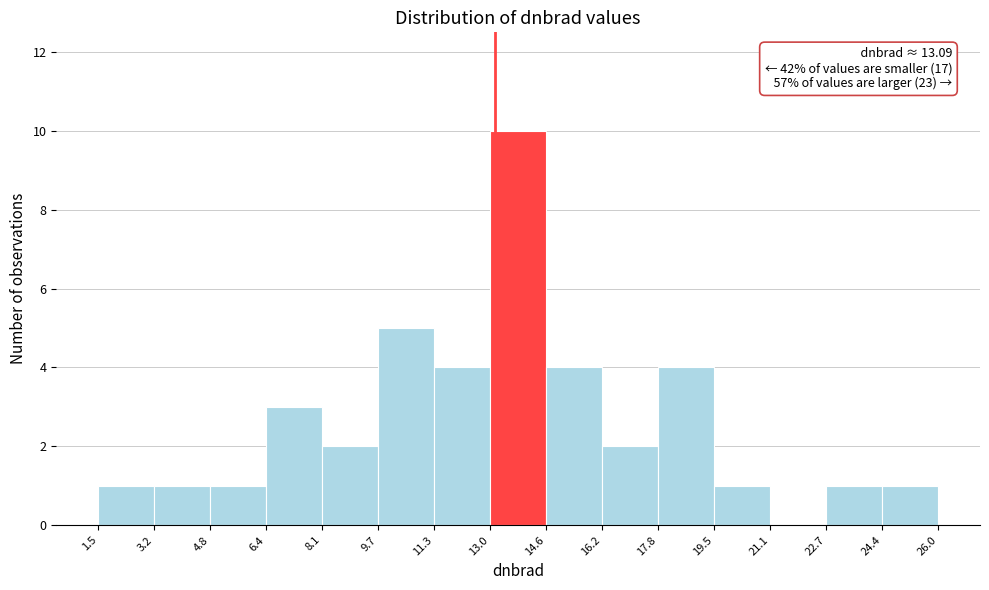

Which range on the x-axis has the tallest bar?

13.0 to 14.6